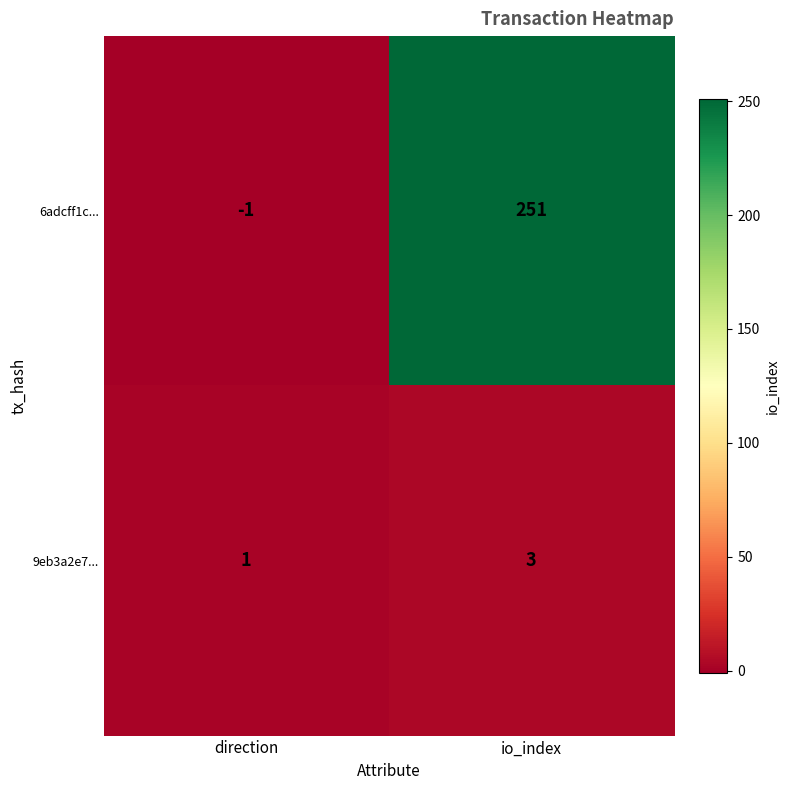

The 9eb3a2e7... series shows 1 at direction. True or false?

True